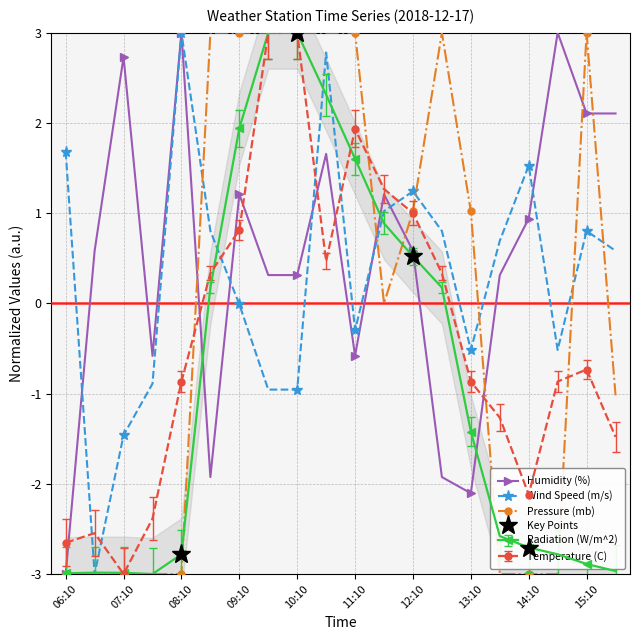

How many intersections are there between Temperature (C) and Radiation (W/m^2)?

4